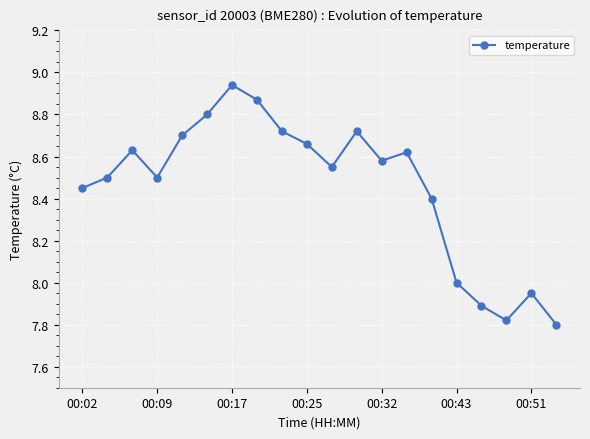

True or false: the data has more than 2 interior local peaks.

True